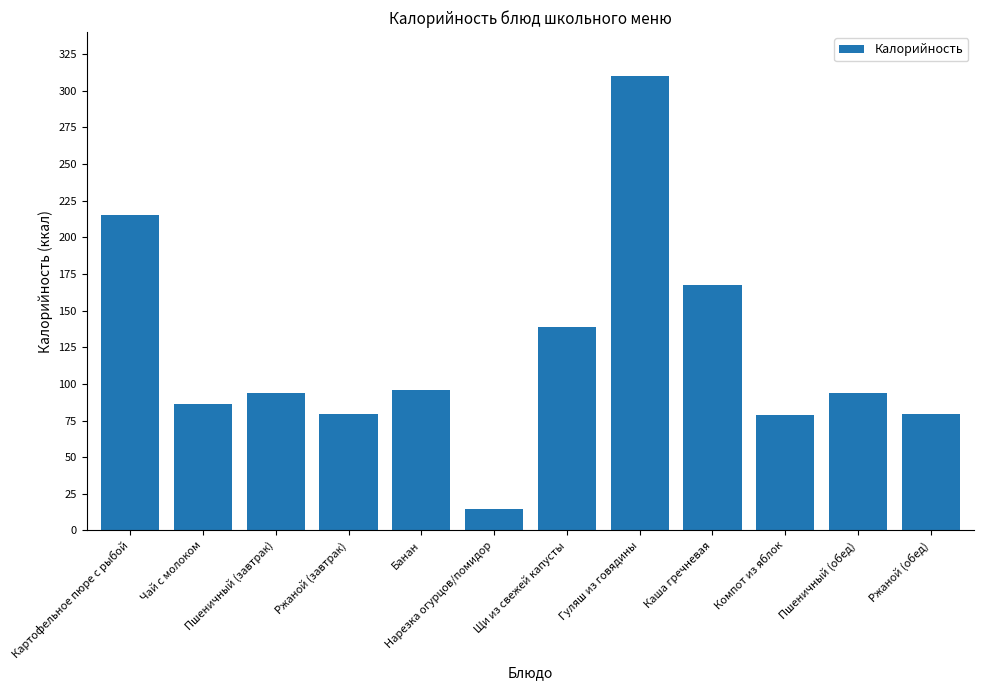

How many series are shown in this chart?

1